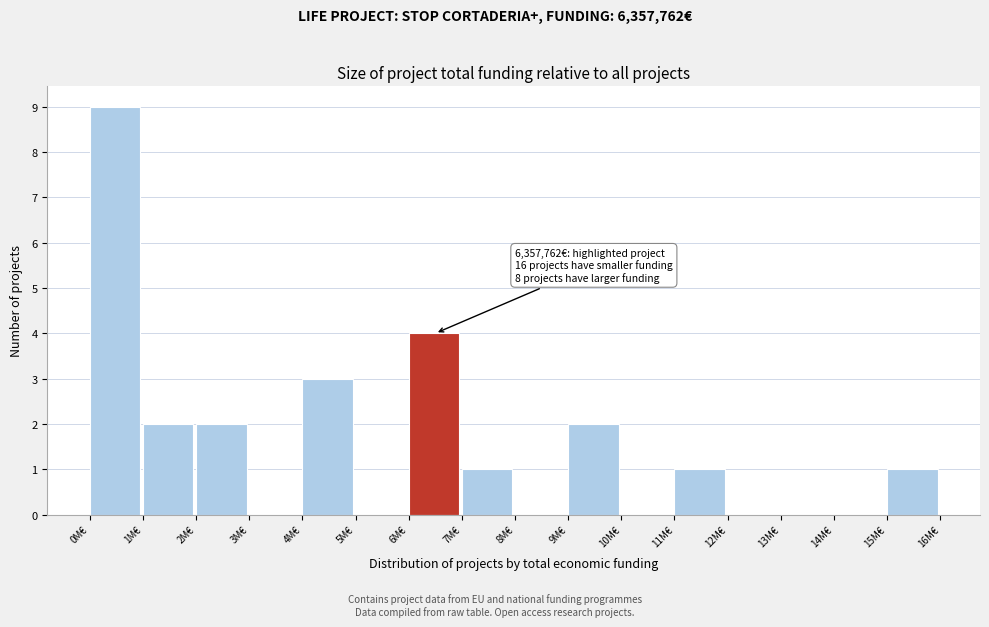

Reading left to right, extract all data points from this chart.

0M€=9	1M€=2	2M€=2	3M€=0	4M€=3	5M€=0	6M€=4	7M€=1	8M€=0	9M€=2	10M€=0	11M€=1	12M€=0	13M€=0	14M€=0	15M€=1